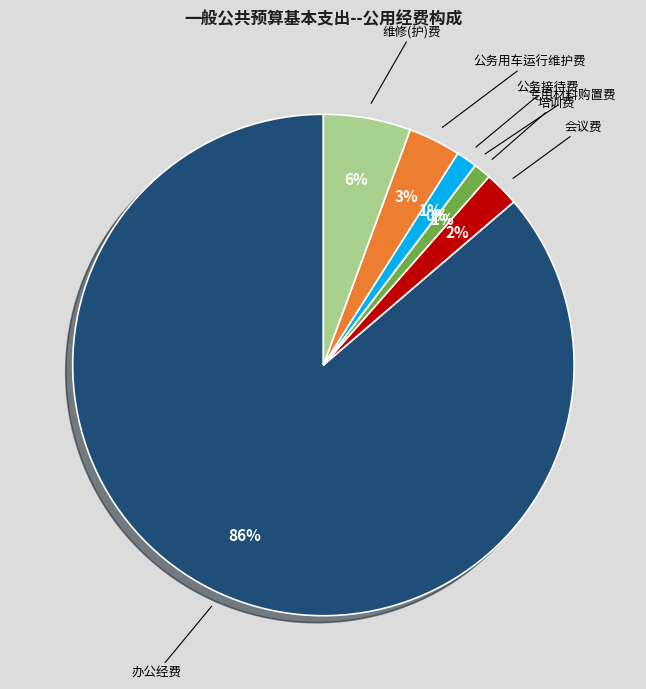

Combined, do 会议费 and 公务用车运行维护费 account for over 50%?

No